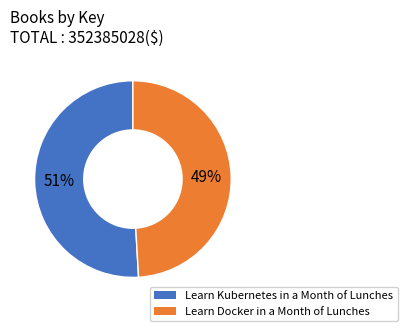

True or false: Learn Kubernetes in a Month of Lunches accounts for 41% of the total.

False